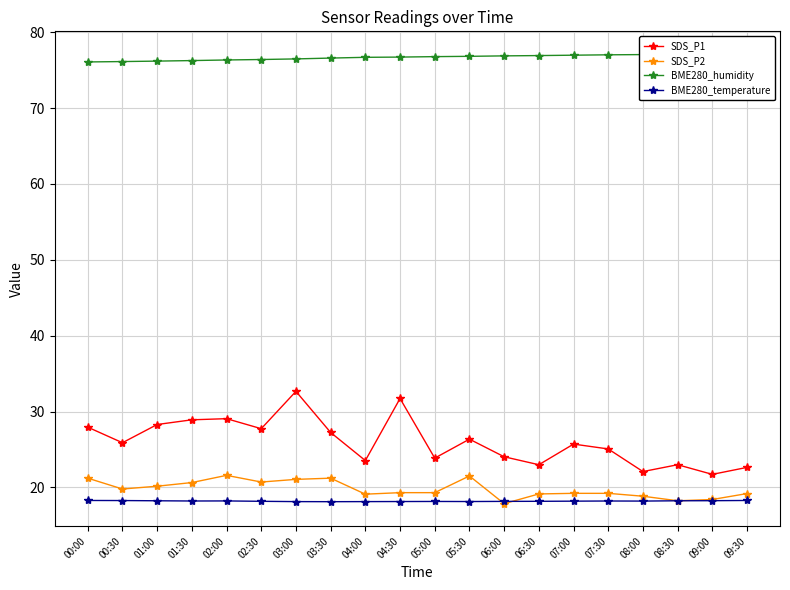

True or false: SDS_P2 and BME280_temperature cross at least once.

True